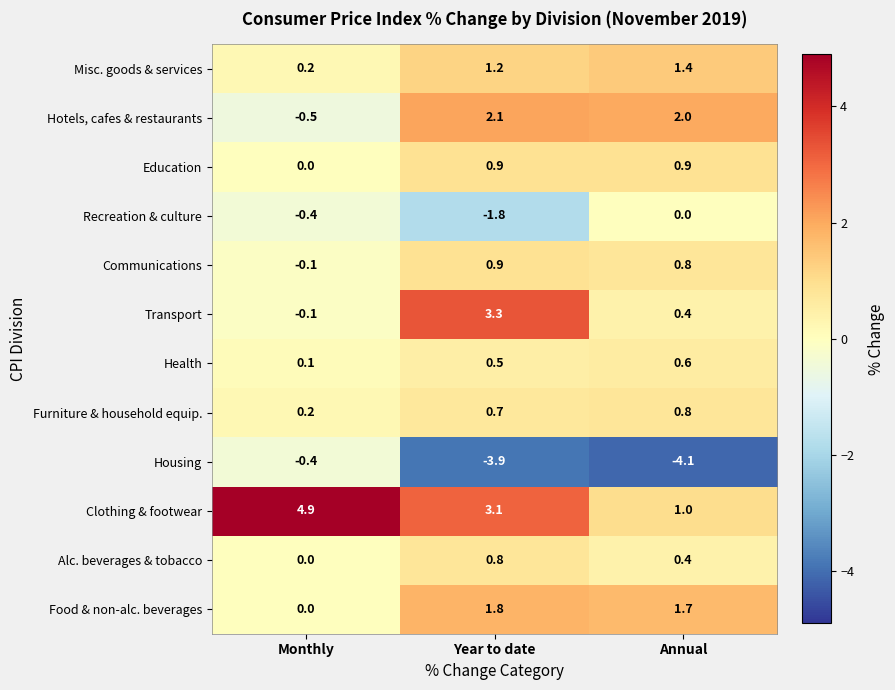

Which series has the largest total across all categories?

Clothing & footwear